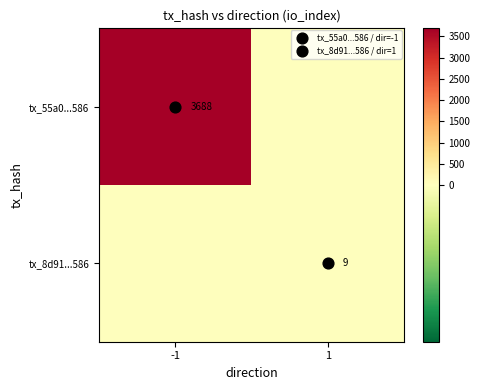

True or false: tx_8d91...586 has a value of 9 at 1.

True